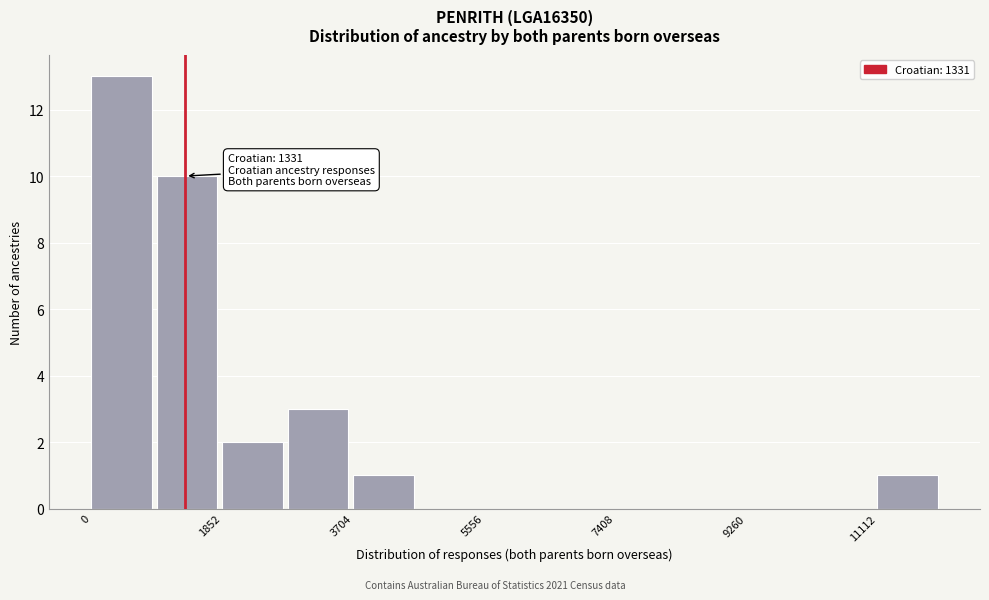

Over which range of the x-axis is the bar tallest?

0 to 1000